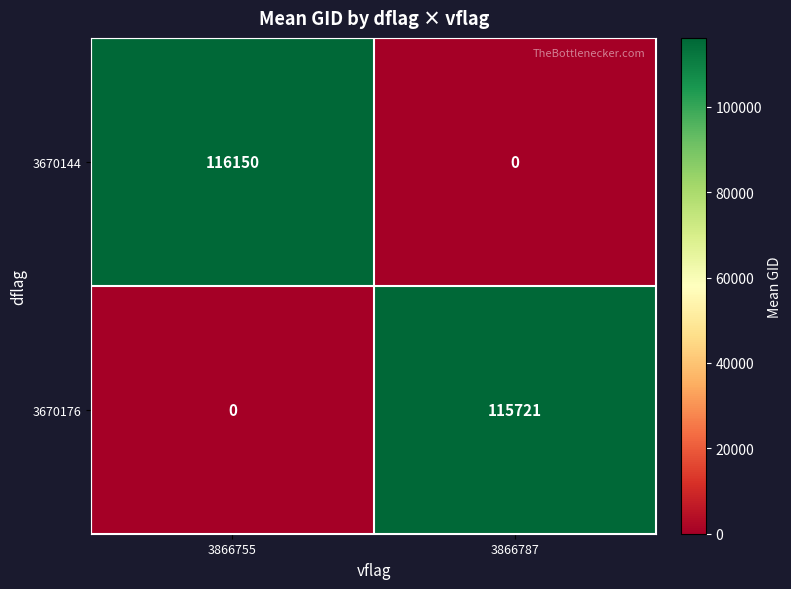

At which category is the sum across all series the highest?

3866755